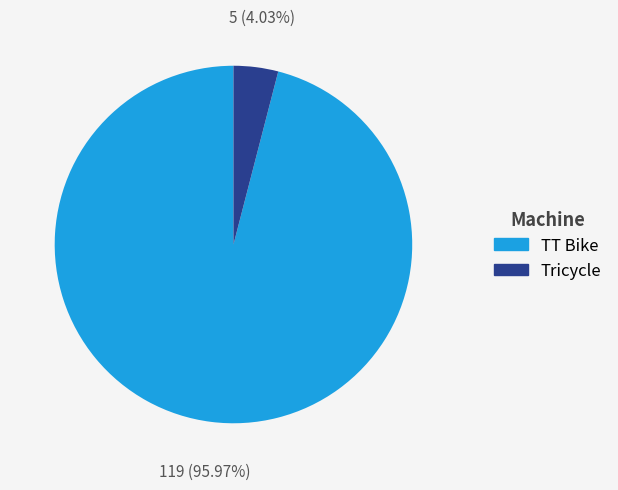

To the nearest percent, what is the difference between the largest and smallest slice percentages?

92%